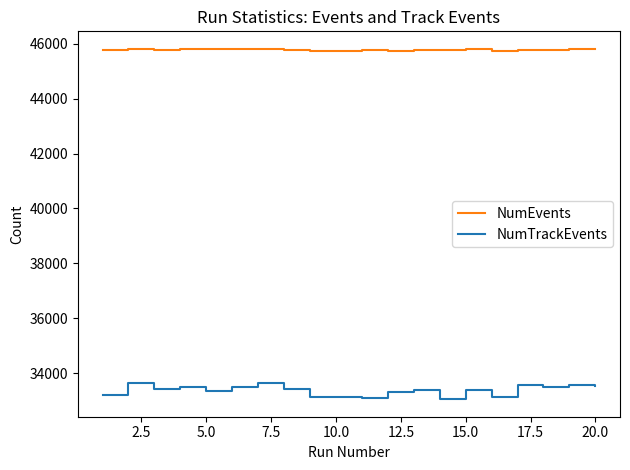

What is the greatest value displayed?

45817